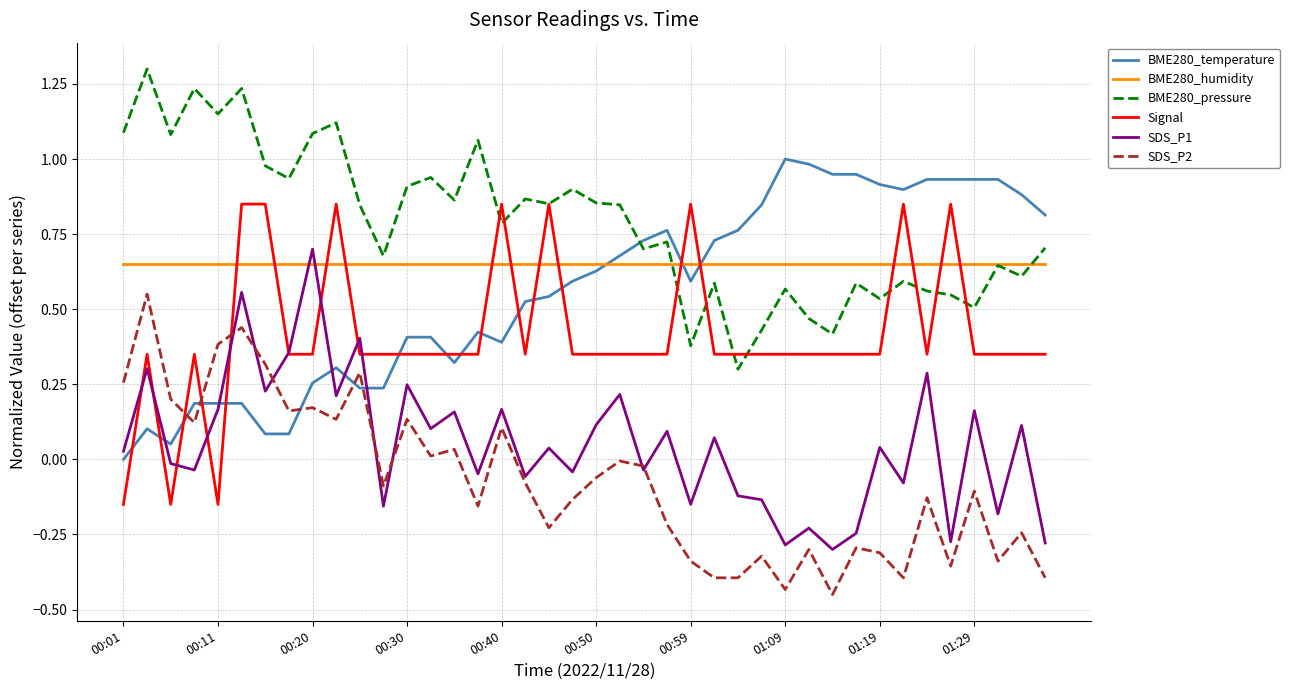

After their last crossing, which series has the higher values: BME280_humidity or Signal?

BME280_humidity